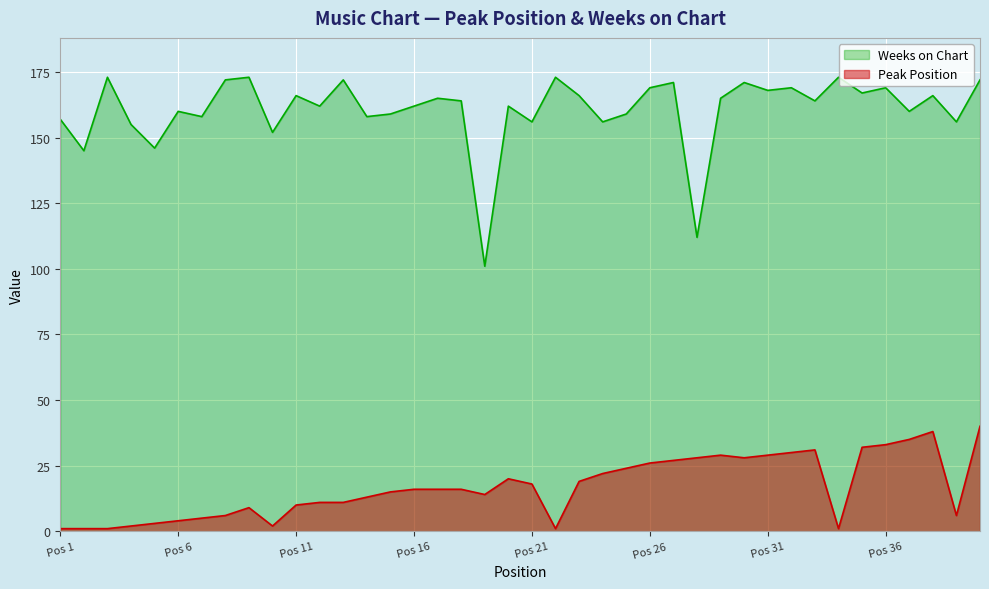

Read the Weeks on Chart value at Pos 11.

166